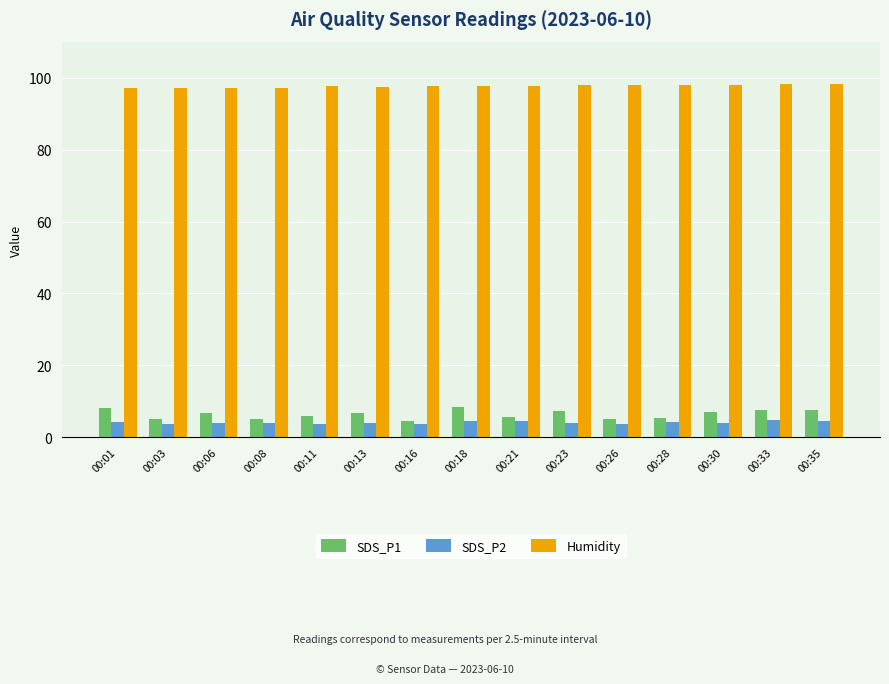

How many groups of bars are there?

15